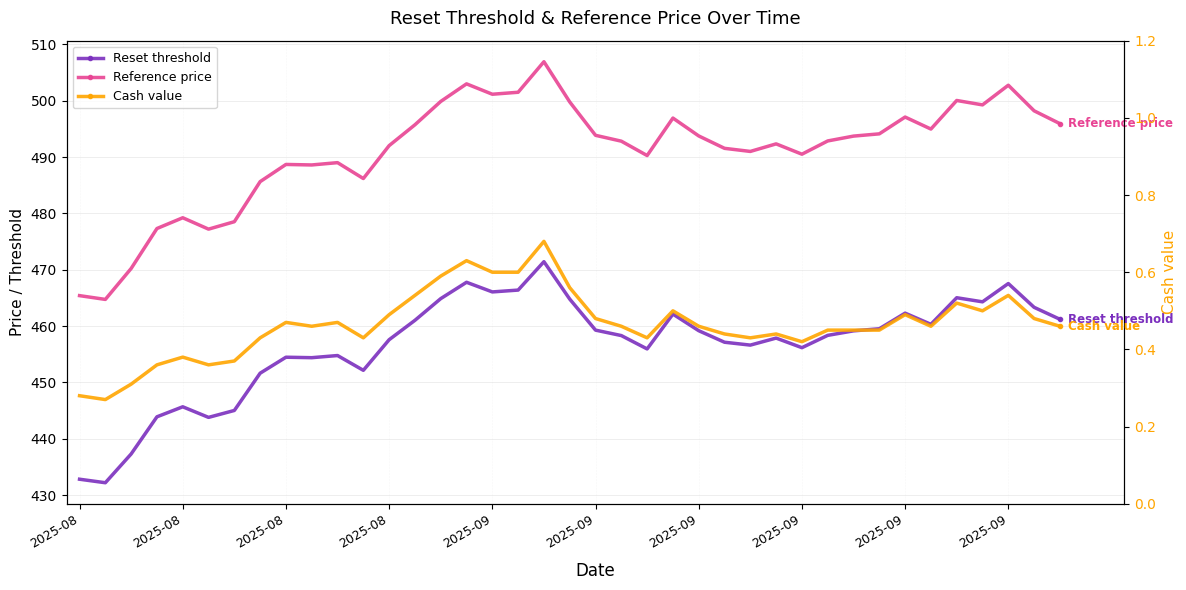

How many values in the Reset threshold series exceed 458?

21